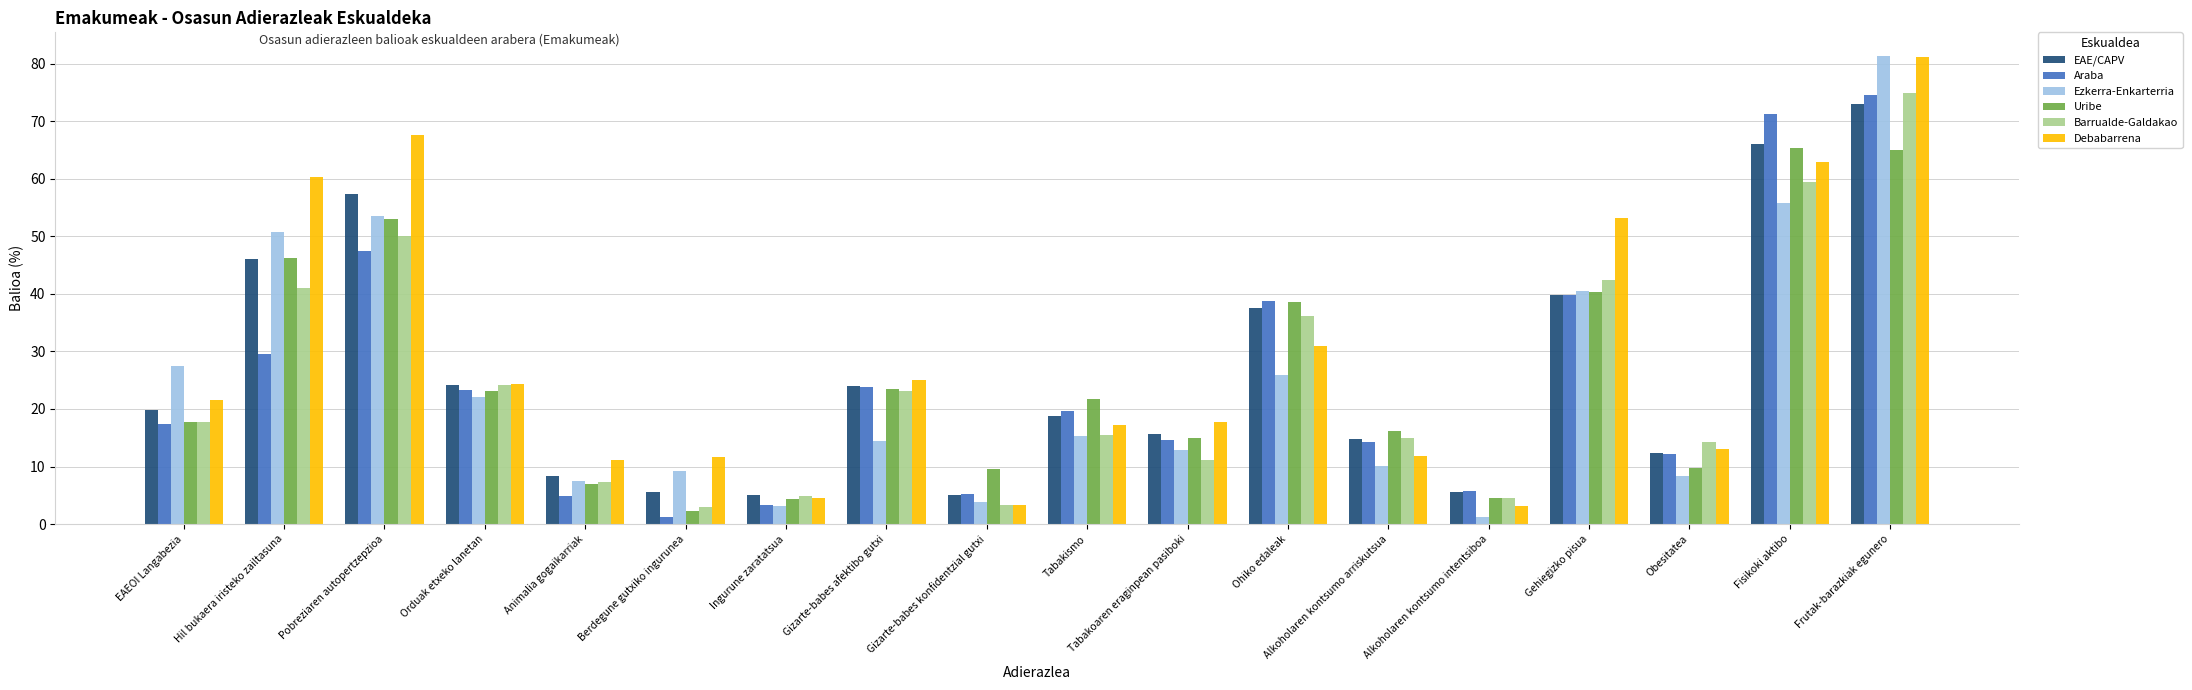

What is the spread (max minus min) of values at Frutak-barazkiak egunero?

16.4